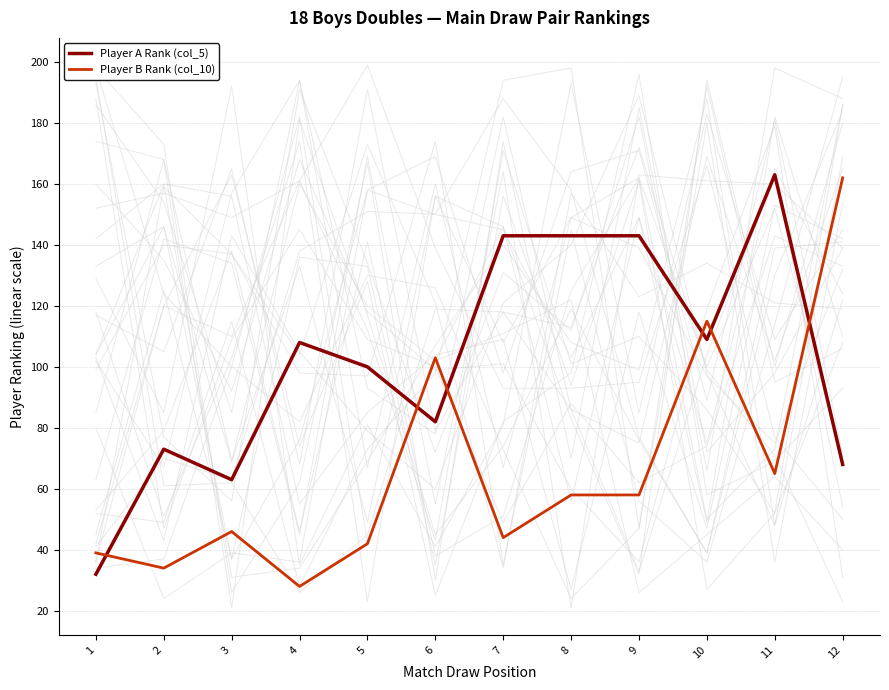

At which category does Player B Rank (col_10) reach its first local valley?

2